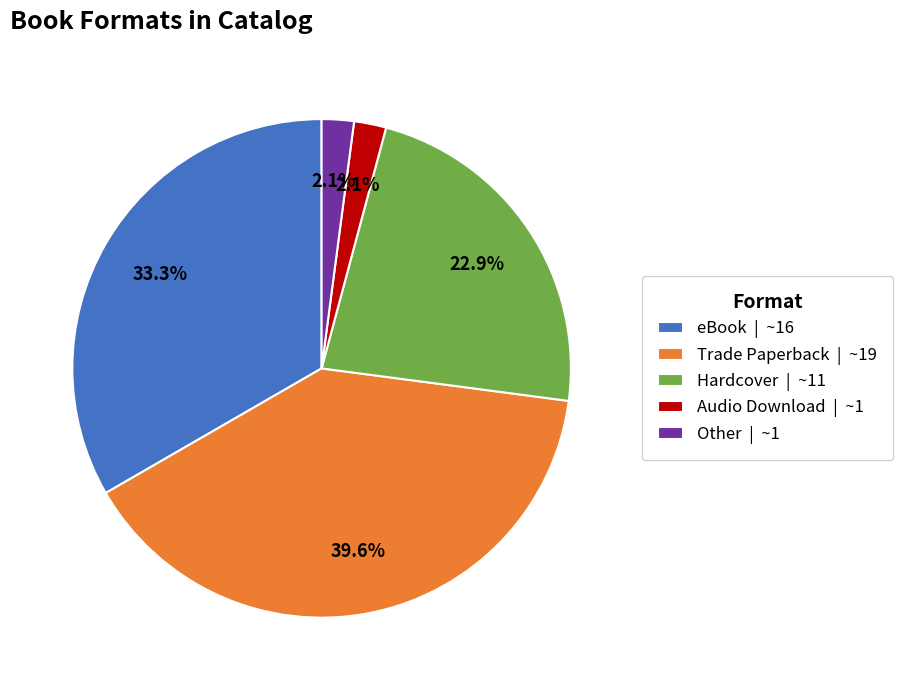

To the nearest percent, what is the average slice percentage?

20%